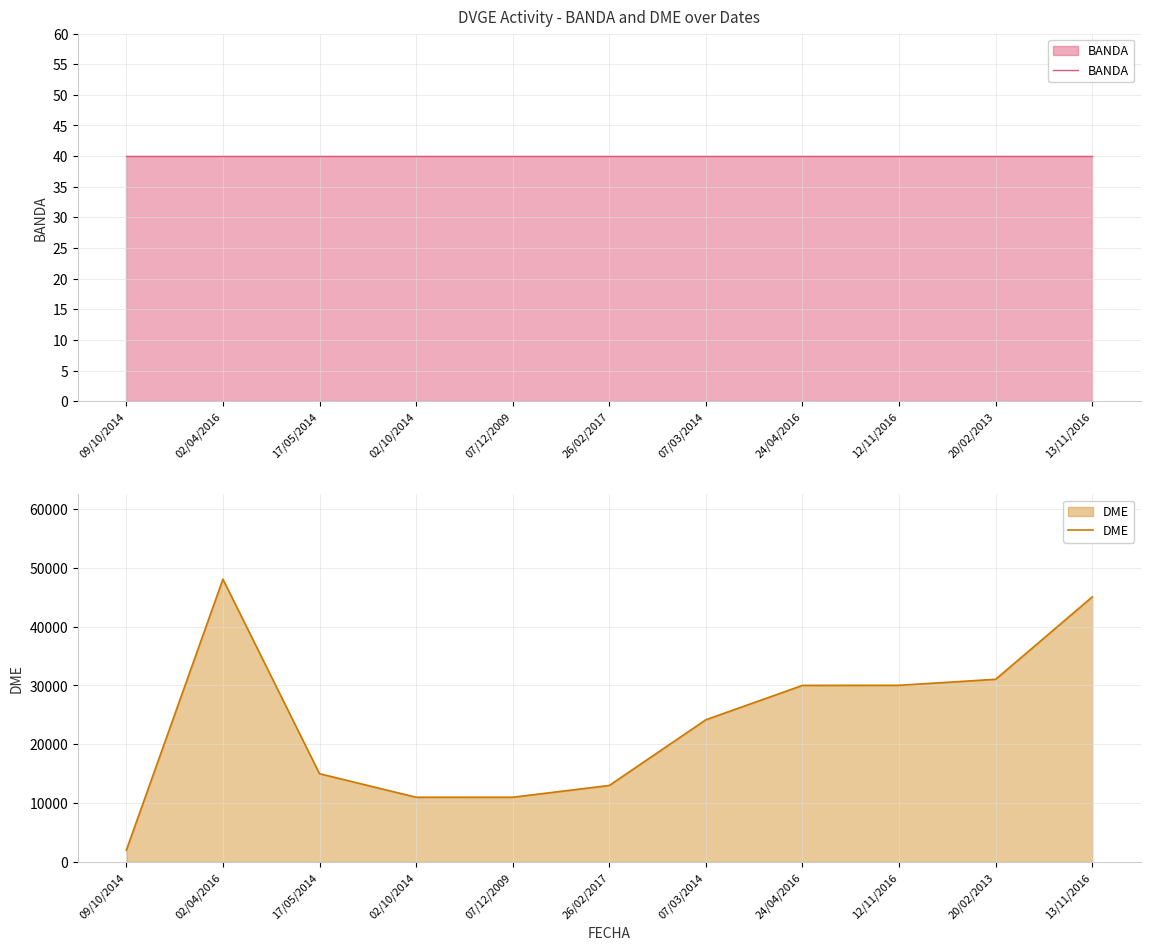

List the labels in order of BANDA value, smallest first.

09/10/2014, 02/04/2016, 17/05/2014, 02/10/2014, 07/12/2009, 26/02/2017, 07/03/2014, 24/04/2016, 12/11/2016, 20/02/2013, 13/11/2016